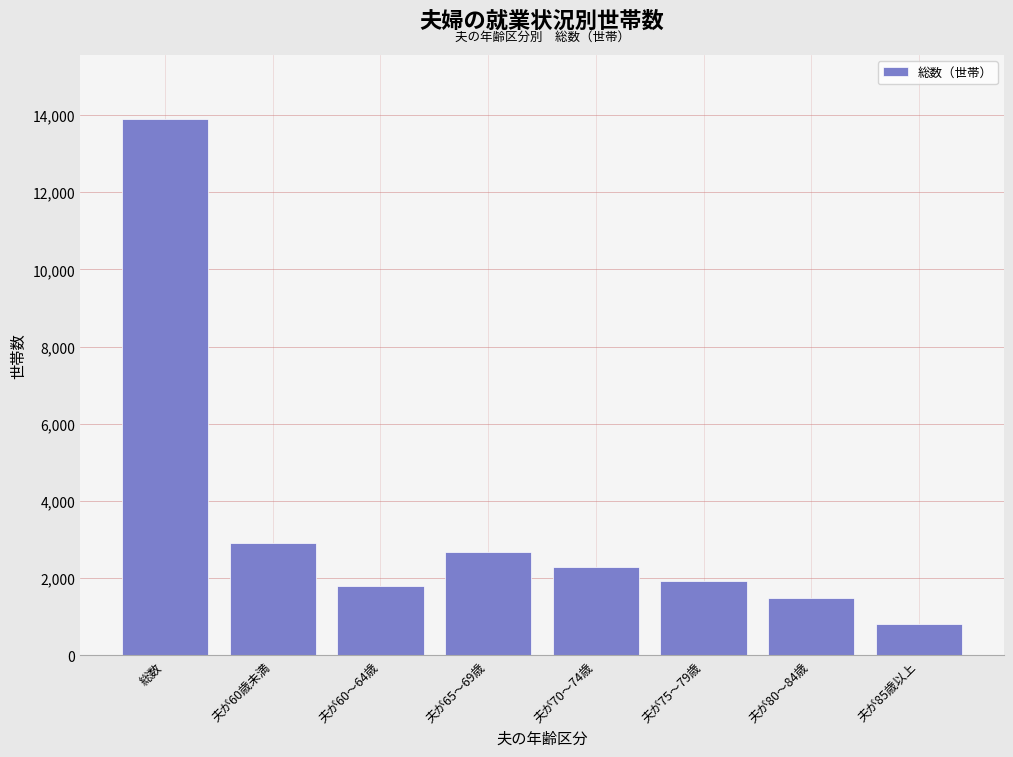

Reading left to right, list all the values displayed in this chart.

13894	2910	1799	2674	2293	1919	1487	812